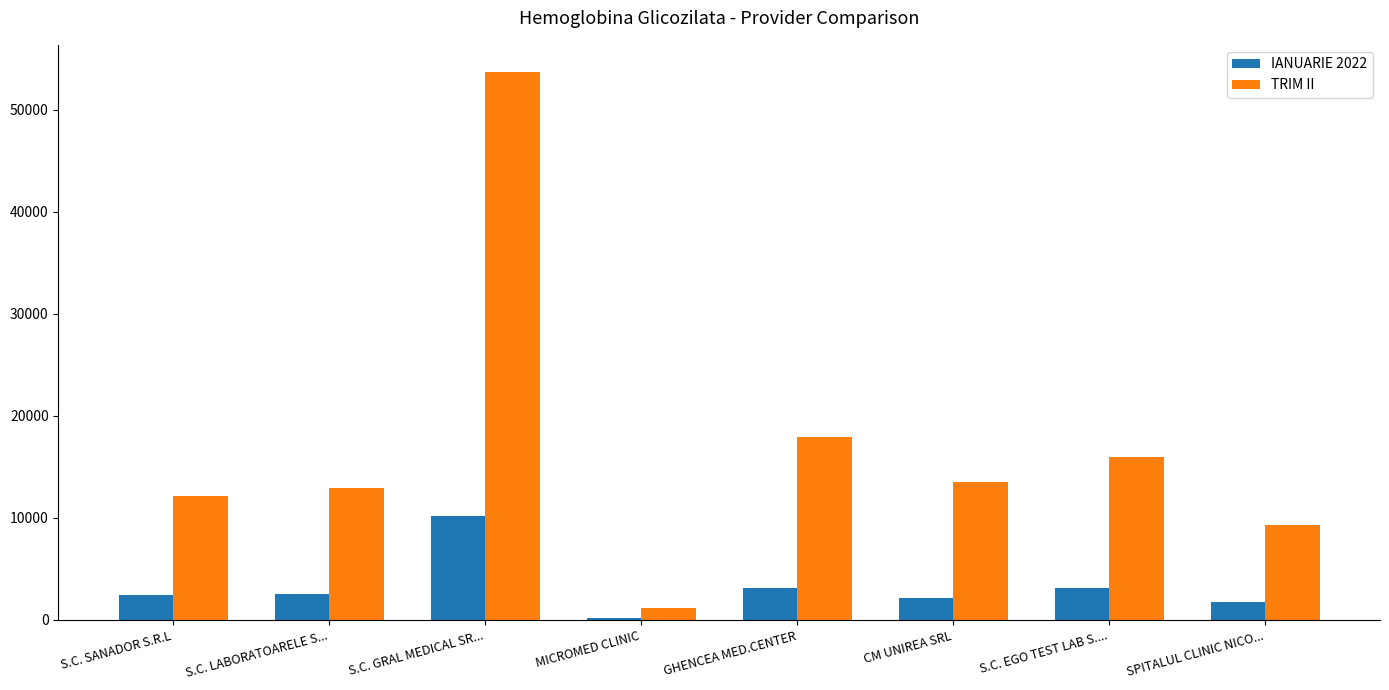

What are all the series names shown in the legend?

IANUARIE 2022, TRIM II